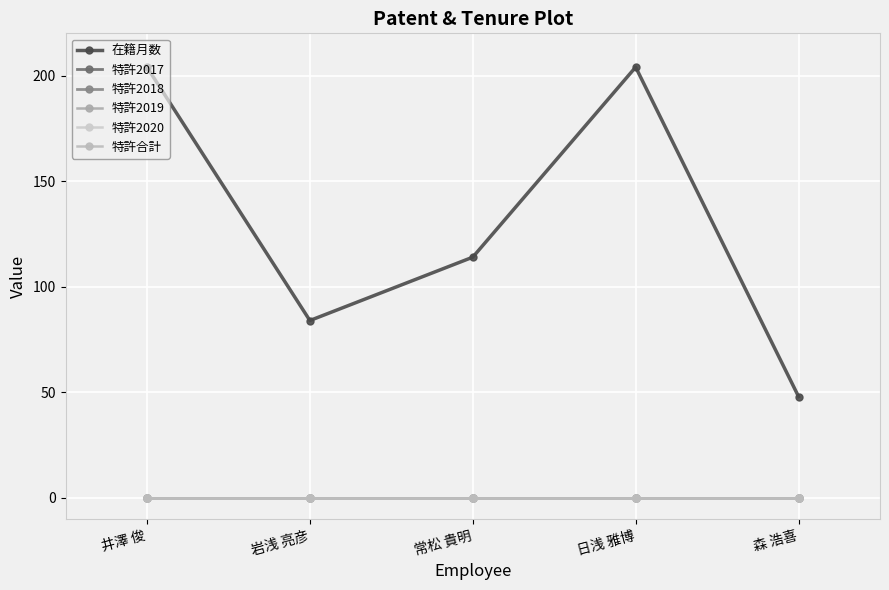

Where is 特許2017 nearest to the value 0?

井澤 俊